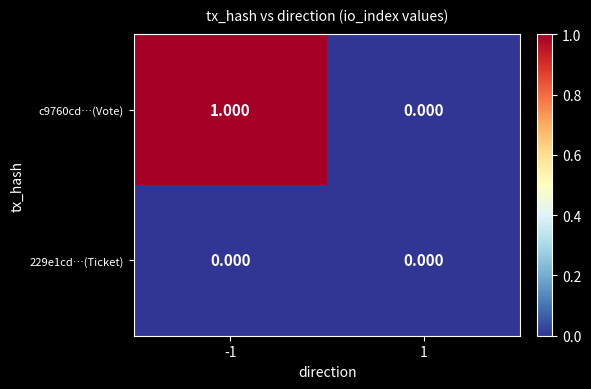

How many distinct data groups are displayed?

2